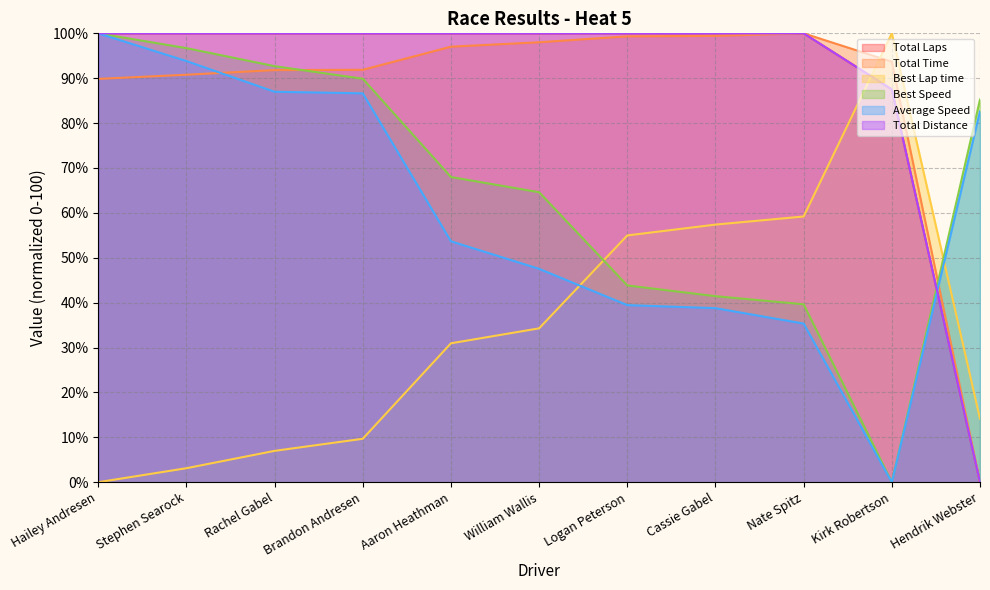

How many data points does each series have?

11